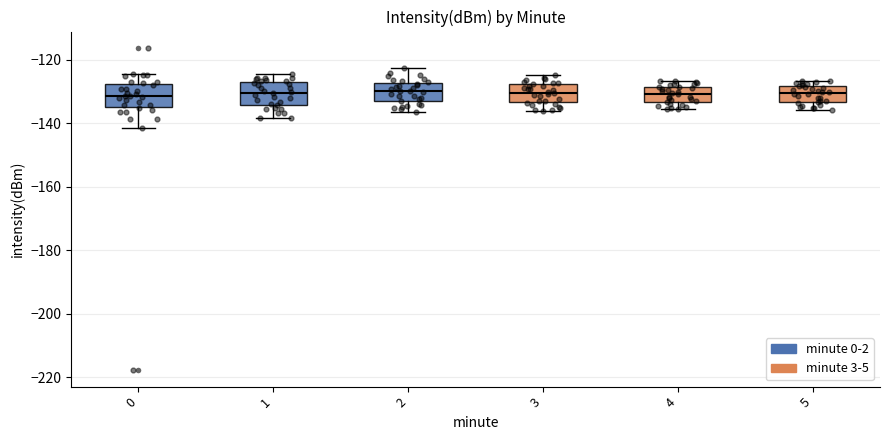

Where is the upper edge of the box at x = 4 on the y-axis? The values are not printed on the chart, so give them approximately, as read against the axis.

-128